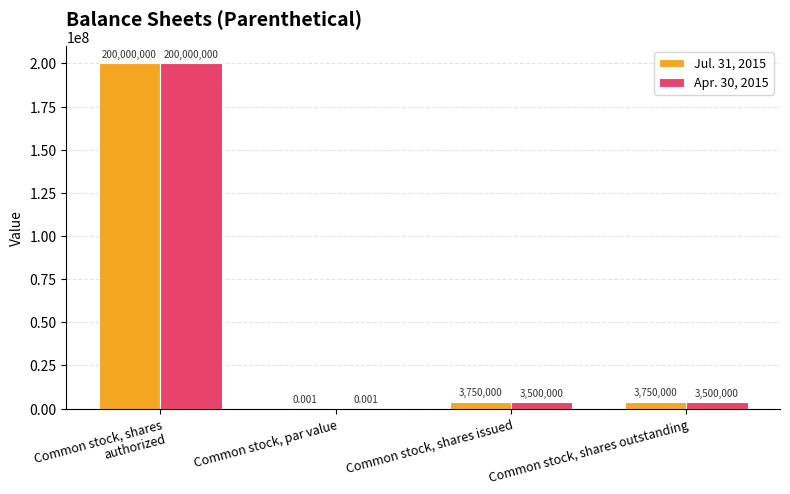

How many groups of bars are there?

4